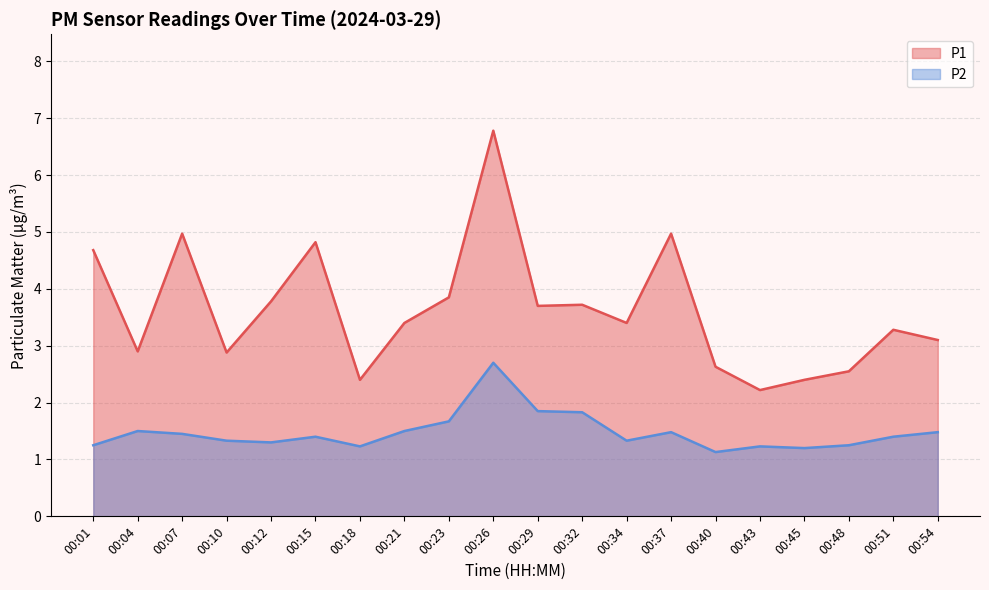

At which label does P2 reach its peak?

00:26